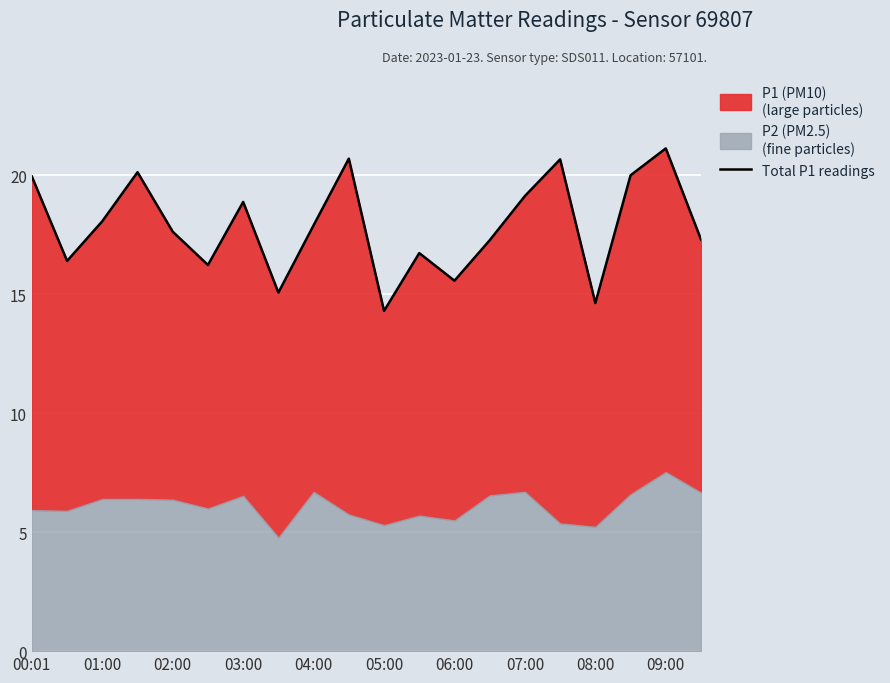

How many points are lower than both their immediate neighbors (excluding endpoints)?

6